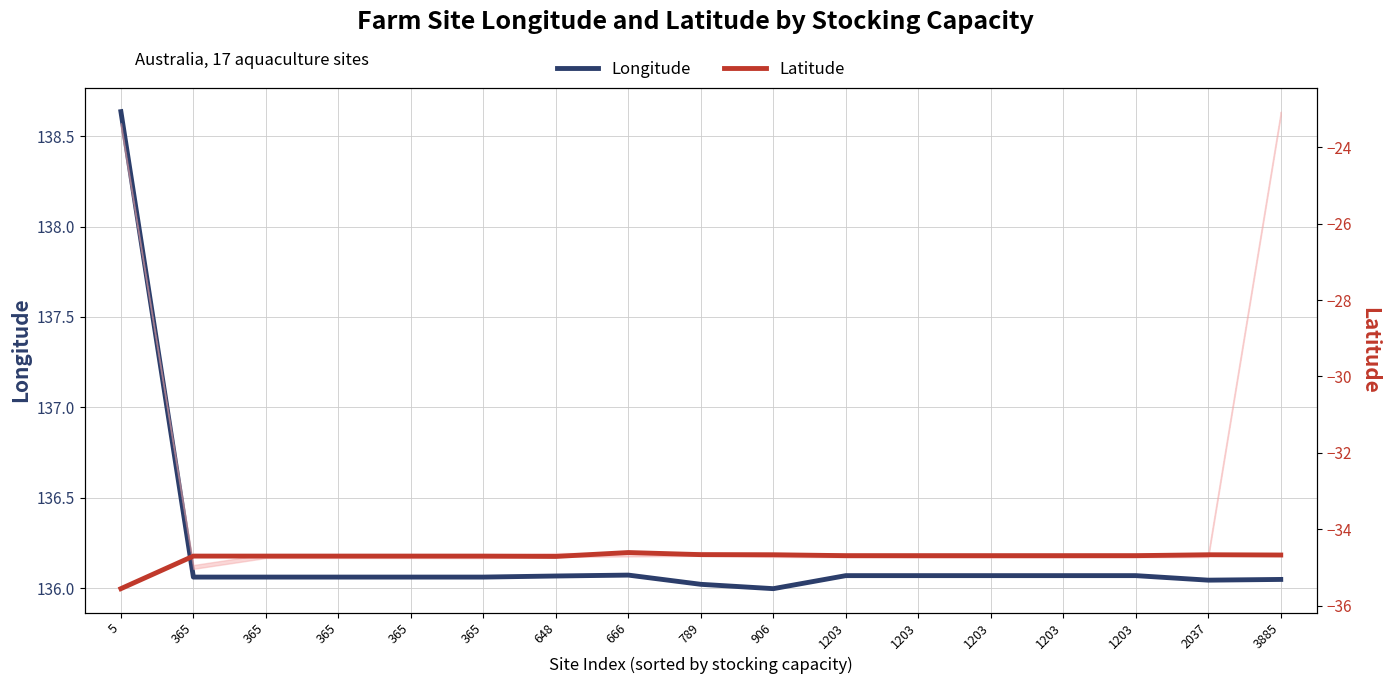

Which label corresponds to the largest value in the chart?

5